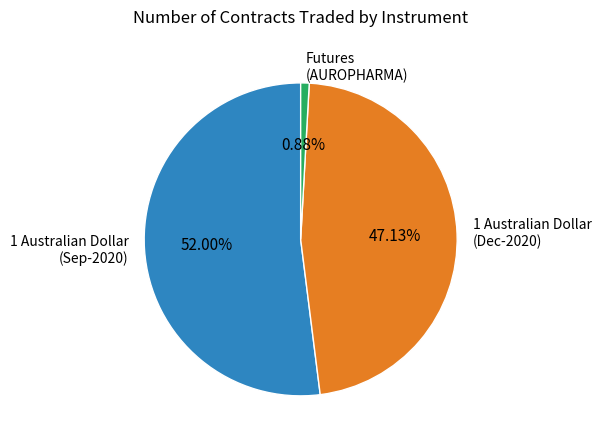

Which category has the biggest portion of the pie?

1 Australian Dollar (Sep-2020)